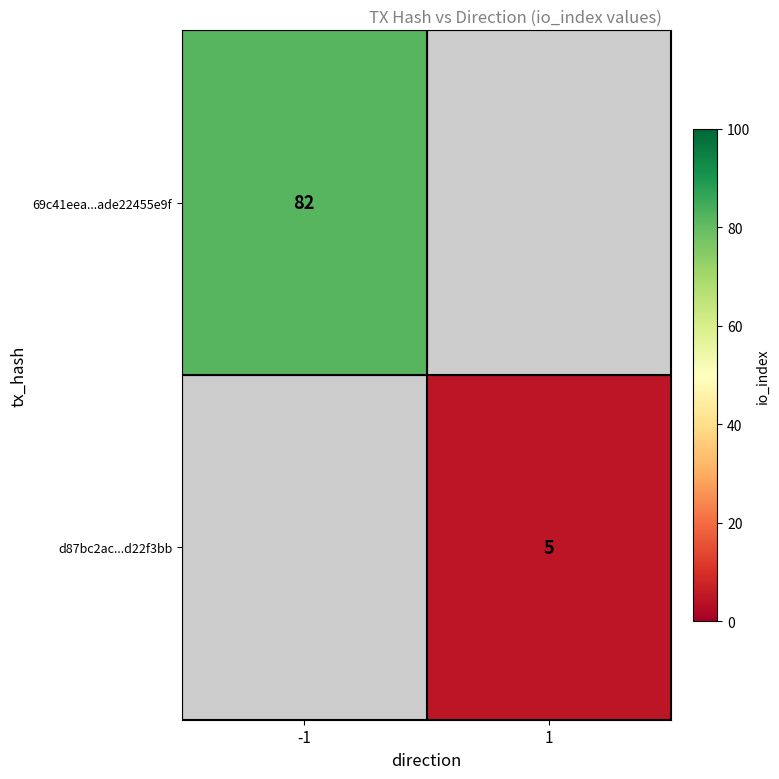

Is it true that 69c41eea...ade22455e9f equals 42.1 at -1?

False